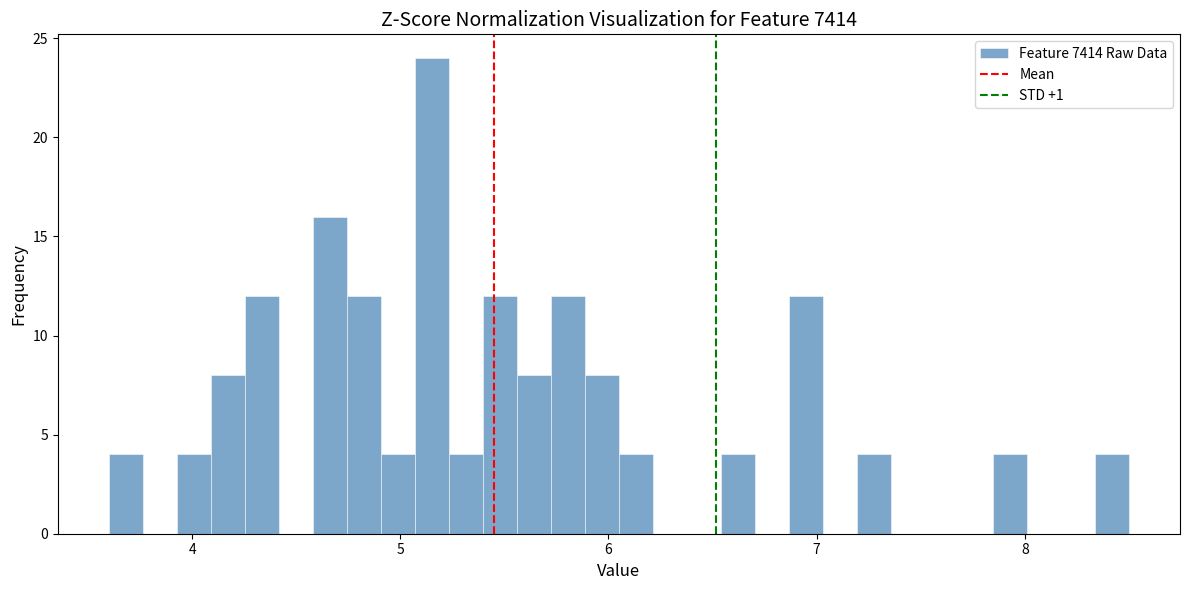

Around what value on the x-axis is the tallest bar? Give the approximate position of its centre, as read against the axis.

5.2